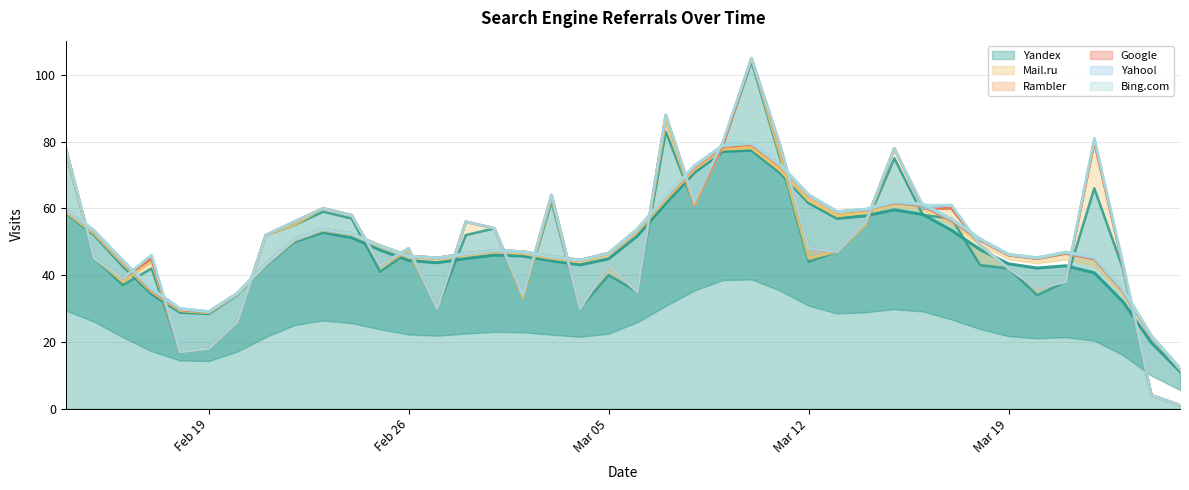

What is the spread (max minus min) of values at 20?

35